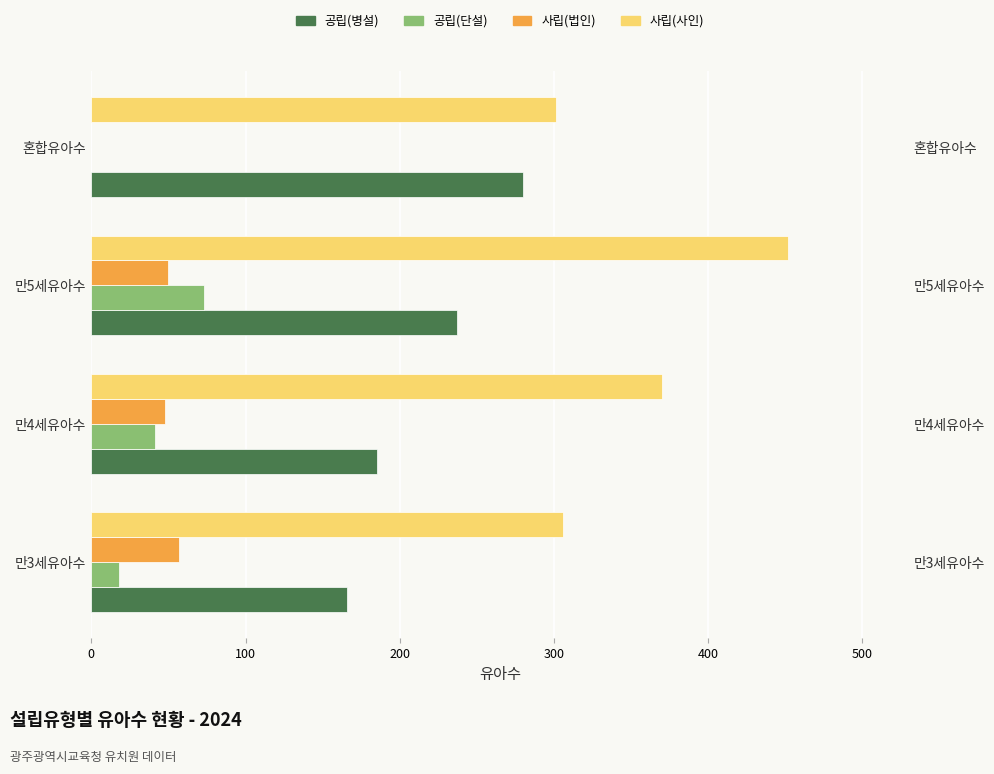

Is the value of 사립(사인) at 만4세유아수 greater than the value of 사립(법인) at 혼합유아수?

Yes